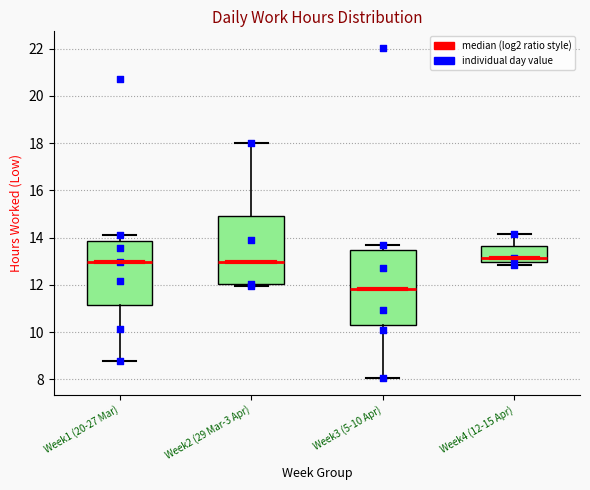

Reading left to right, transcribe this box plot: for each box, give where its median line is, the range the box spans, and where its two whiskers end, as read against the y-axis. The values are not printed on the chart, so give them approximately, as read against the axis.

Week1 (20-27 Mar): median 13.0, box 11.2 to 13.8, whiskers 8.8 to 14.2
Week2 (29 Mar-3 Apr): median 13.0, box 12.0 to 15.0, whiskers 12.0 (just below the box's lower edge) to 18.0
Week3 (5-10 Apr): median 11.8, box 10.4 to 13.4, whiskers 8.0 to 13.8
Week4 (12-15 Apr): median 13.2, box 13.0 to 13.6, whiskers 12.8 to 14.2